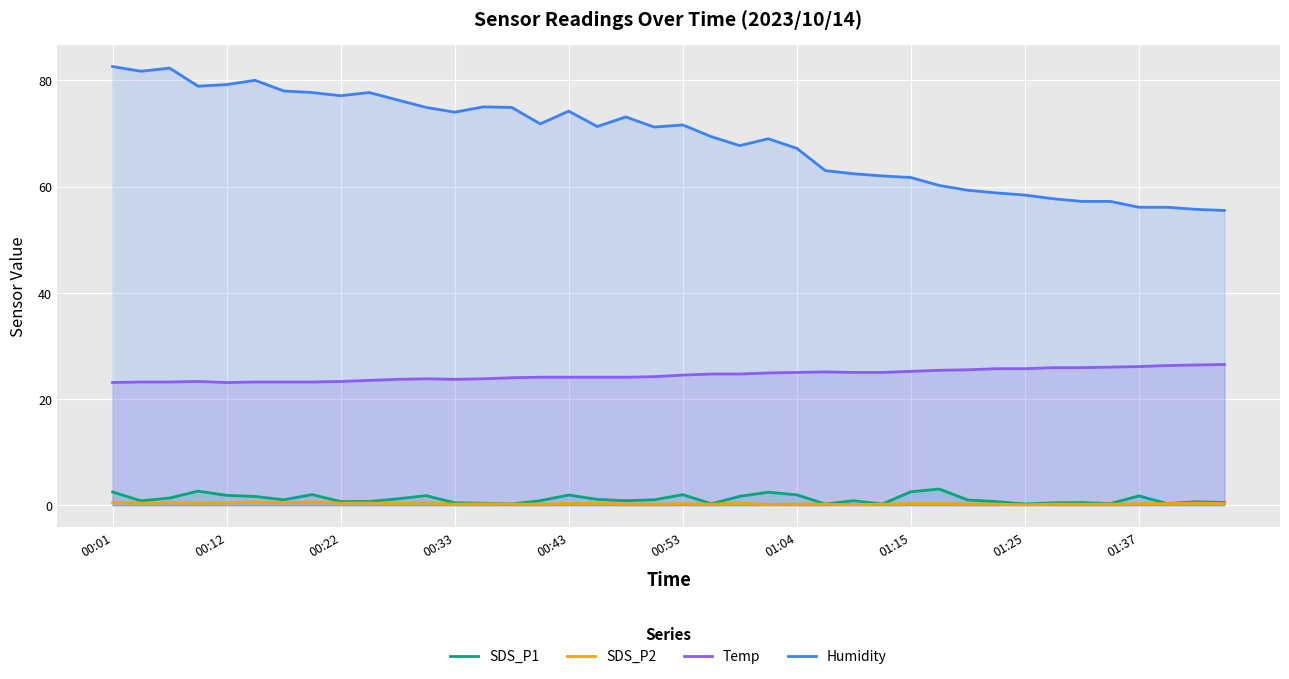

What is the highest value of the Humidity series?

82.6